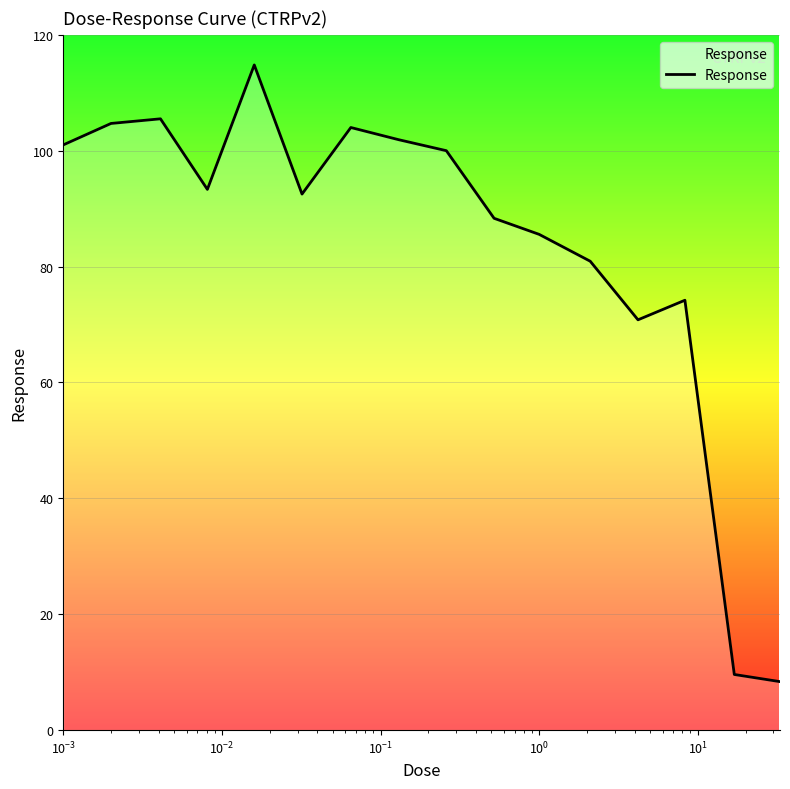

What is the minimum value shown in the chart?

8.4